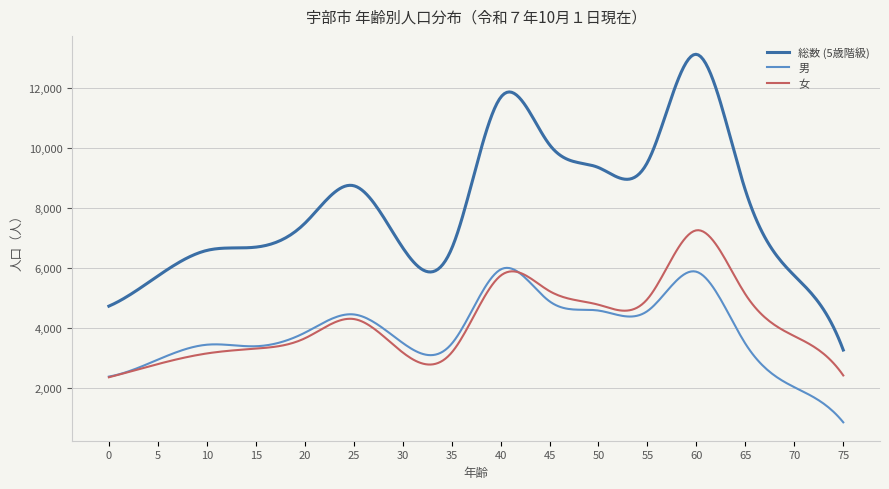

Rank the series by their maximum value, from lowest to highest.

男, 女, 総数 (5歳階級)